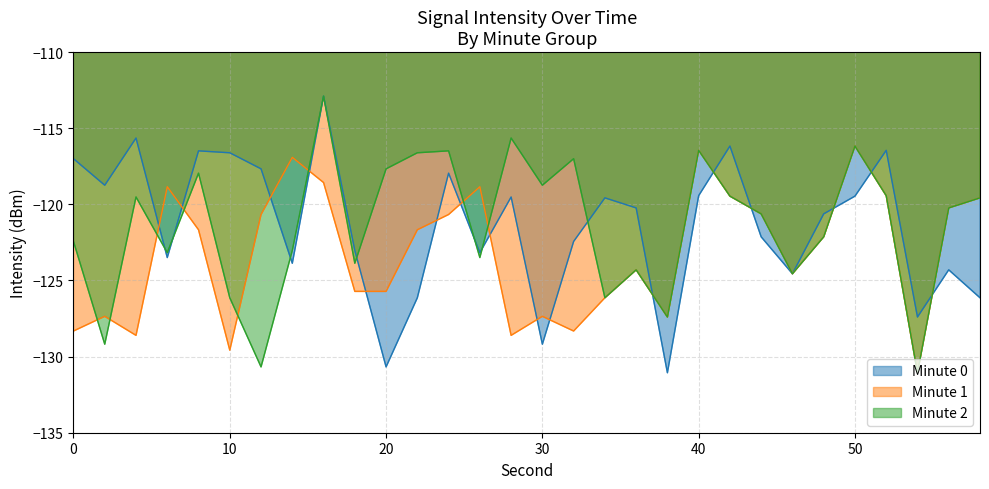

How many lines are shown in the chart?

3